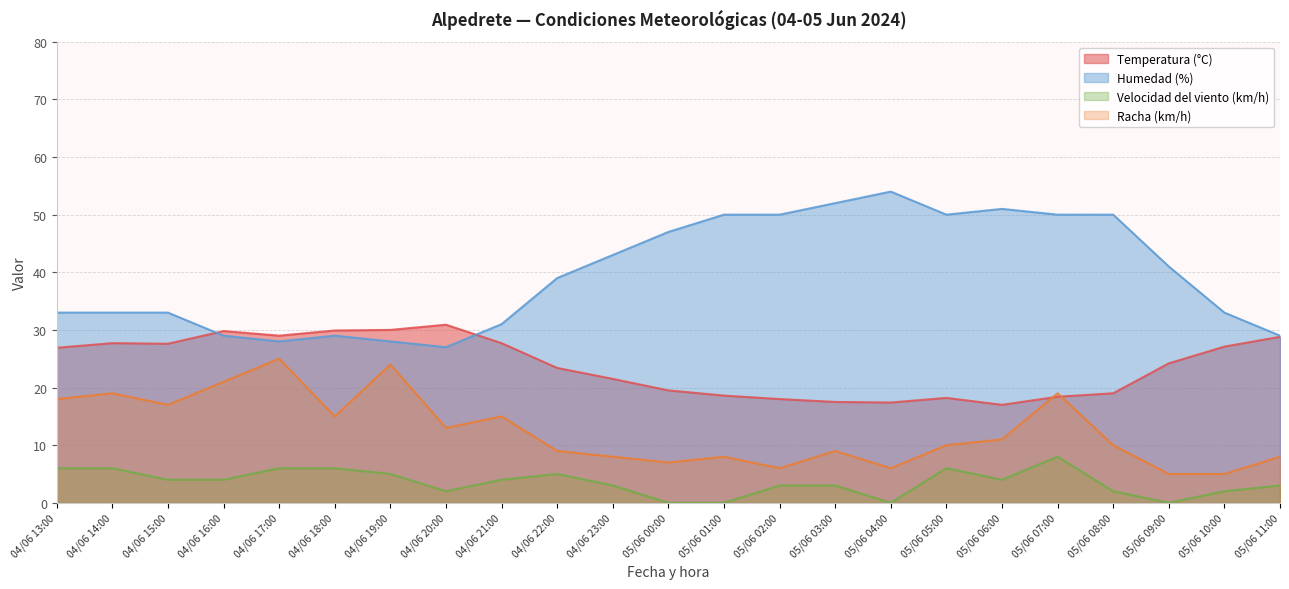

At 05/06 00:00, list the series in order from smallest to largest.

Velocidad del viento (km/h), Racha (km/h), Temperatura (°C), Humedad (%)